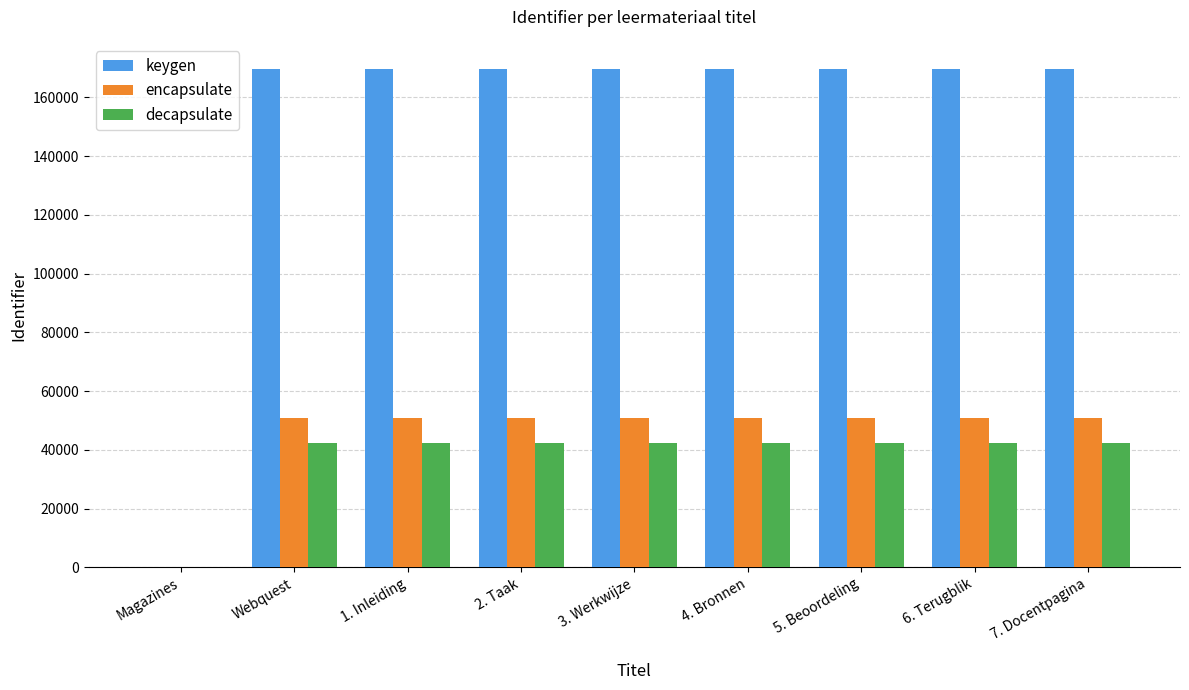

Where is keygen nearest to the value 84879?

Webquest